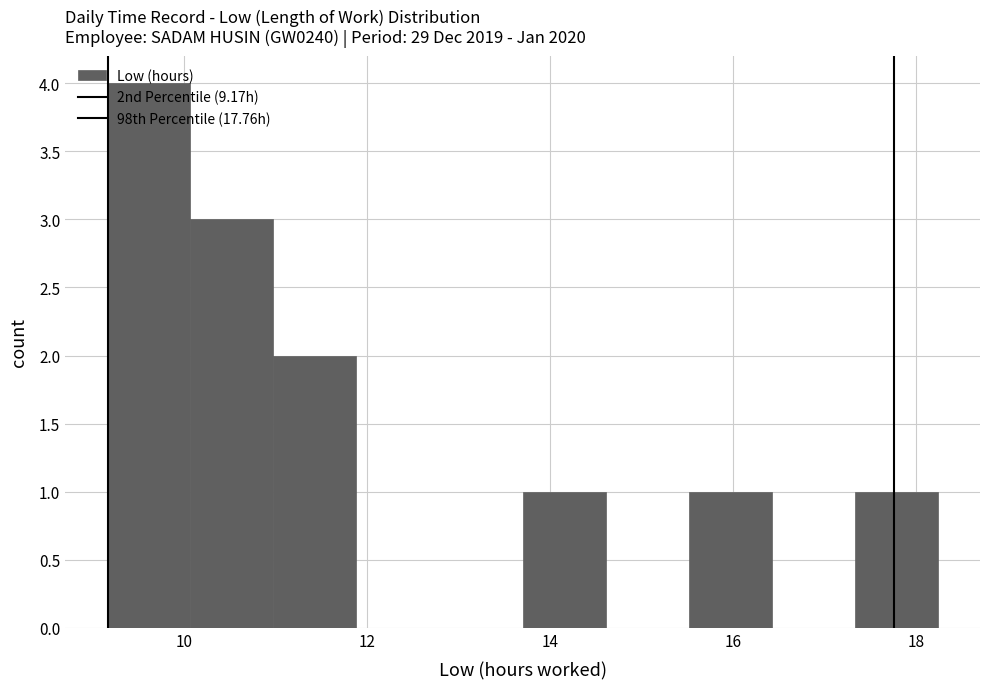

Reading left to right, transcribe this chart: for each bar, give the range it covers on the x-axis and its height. Neither the bar edges nor the heights are printed on the chart, so give them approximately, as read against the axes.

9.2 to 10.0: 4
10.0 to 11.0: 3
11.0 to 11.8: 2
11.8 to 12.8: 0
12.8 to 13.8: 0
13.8 to 14.6: 1
14.6 to 15.6: 0
15.6 to 16.4: 1
16.4 to 17.4: 0
17.4 to 18.2: 1